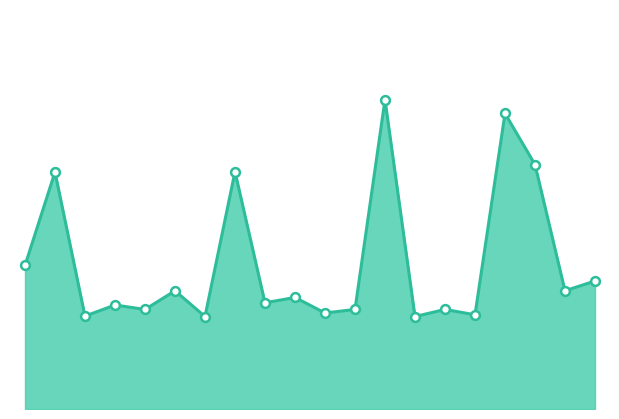

Is this an area chart (filled region under the line)?

Yes